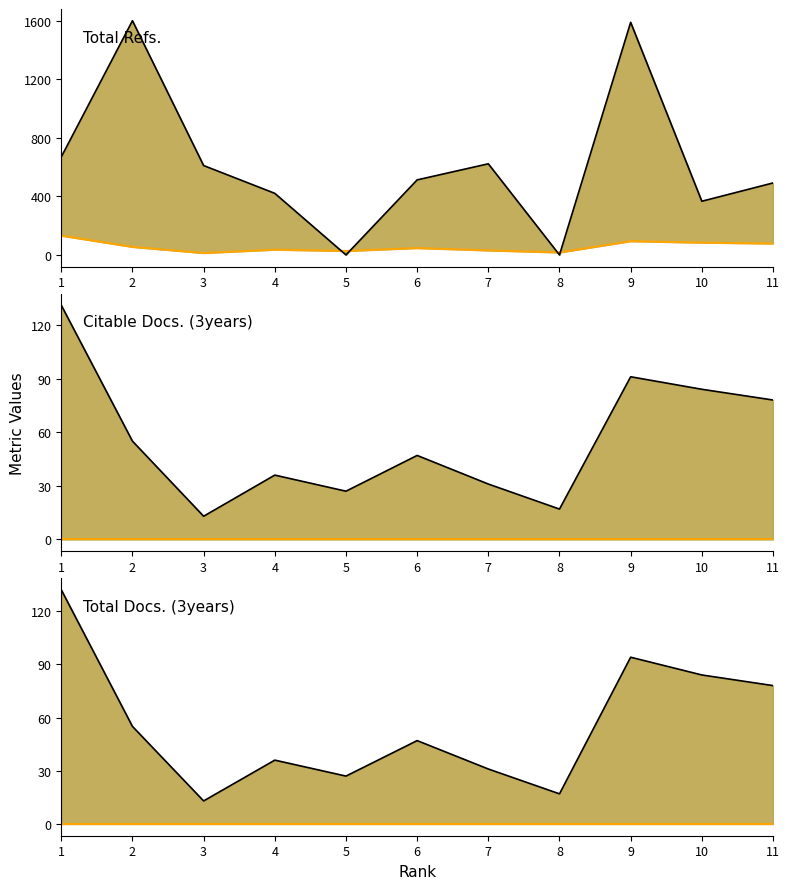

Reading left to right, transcribe all the data shown in this chart.

Total Docs. (3years): 132	55	13	36	27	47	31	17	94	84	78
Total Refs. upper: 670	1601	611	421	0	513	623	0	1590	367	492
baseline: 0	0	0	0	0	0	0	0	0	0	0
Citable Docs. (3years) upper: 131	55	13	36	27	47	31	17	91	84	78
Total Docs. (3years) upper: 132	55	13	36	27	47	31	17	94	84	78